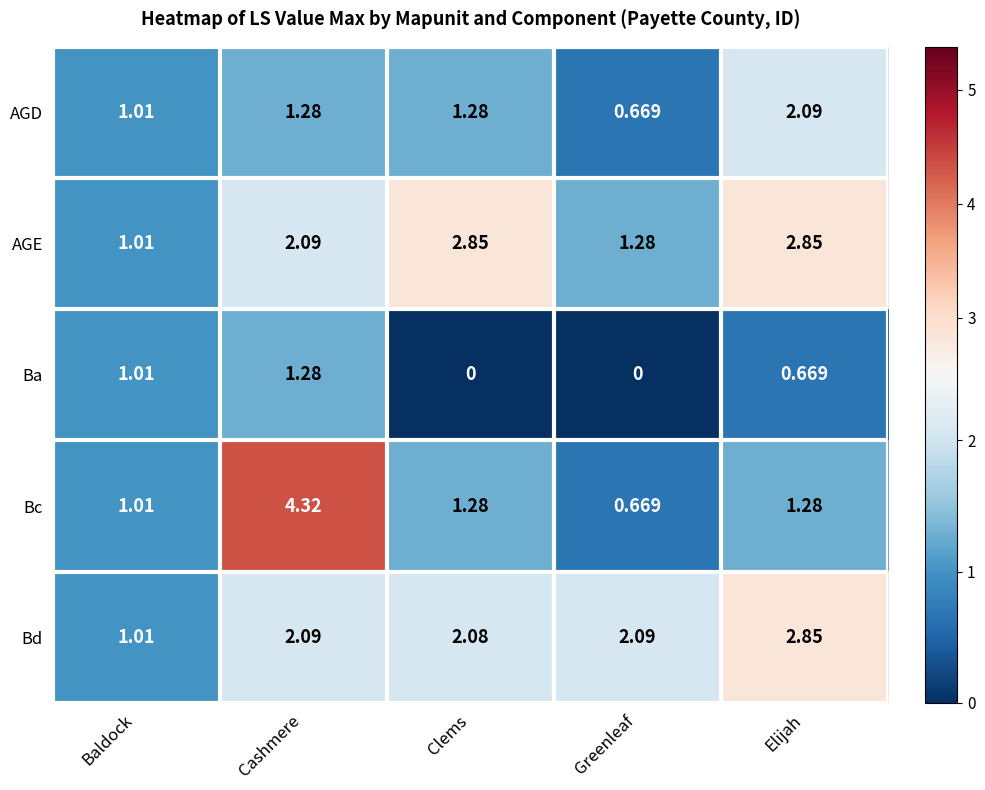

Which series has the widest spread of values?

Bc